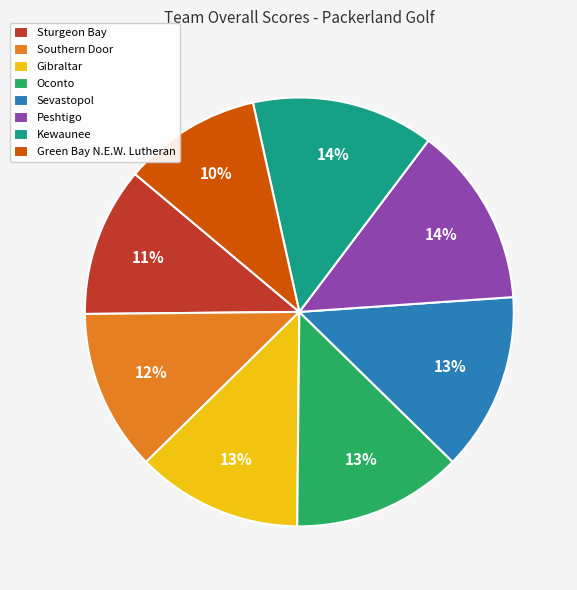

Which category has the smallest portion of the pie?

Green Bay N.E.W. Lutheran